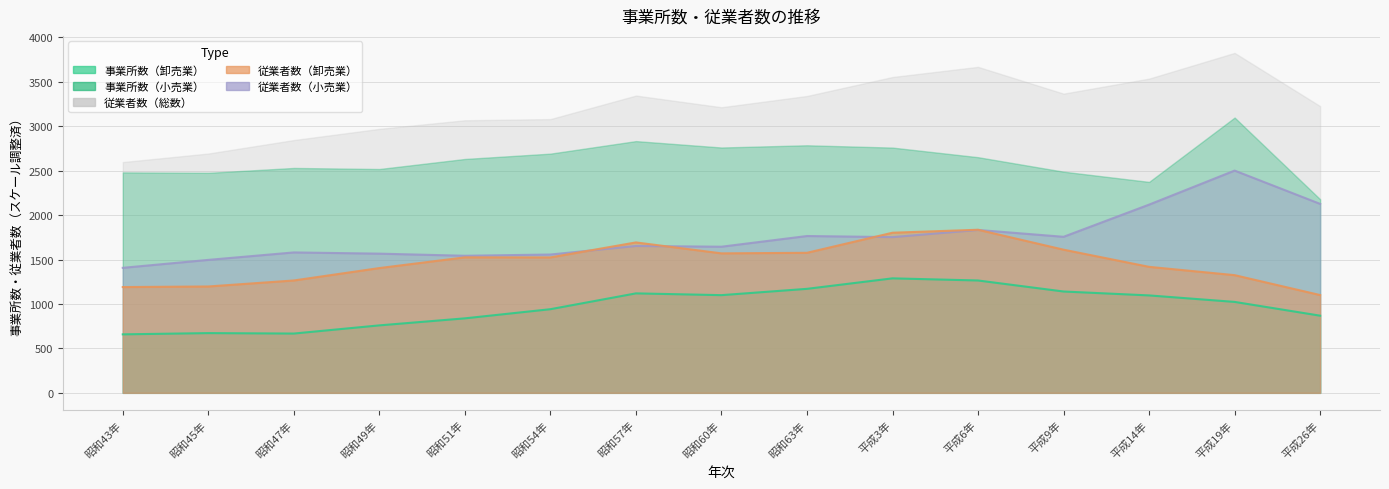

Rank the categories by 従業者数（小売業） value from highest to lowest.

平成19年, 平成26年, 平成14年, 平成6年, 昭和63年, 平成9年, 平成3年, 昭和57年, 昭和60年, 昭和47年, 昭和49年, 昭和54年, 昭和51年, 昭和45年, 昭和43年